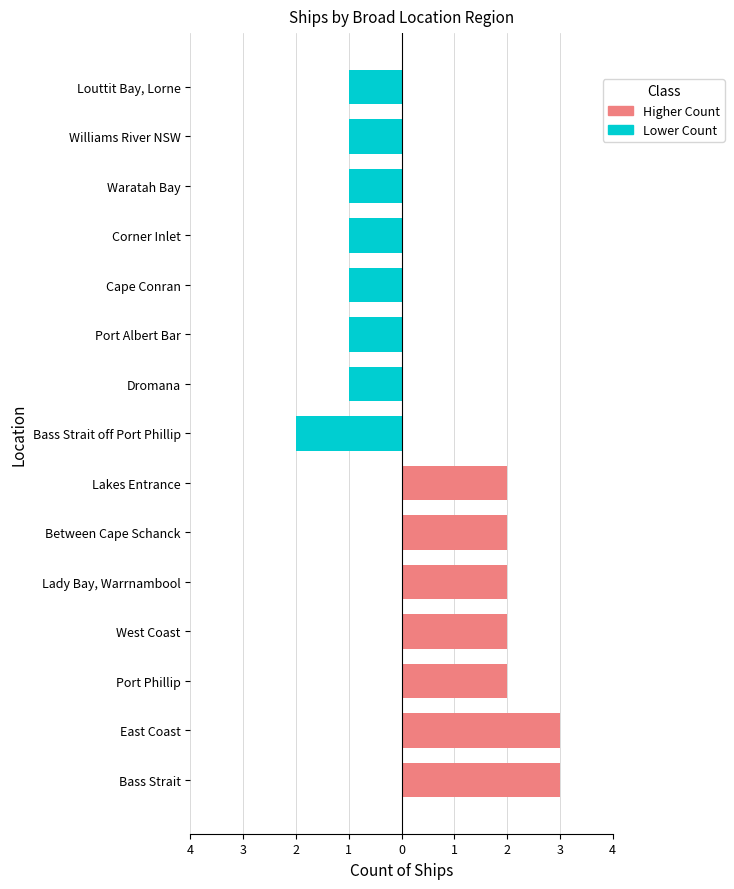

At which category does the chart reach its minimum across all series?

Dromana